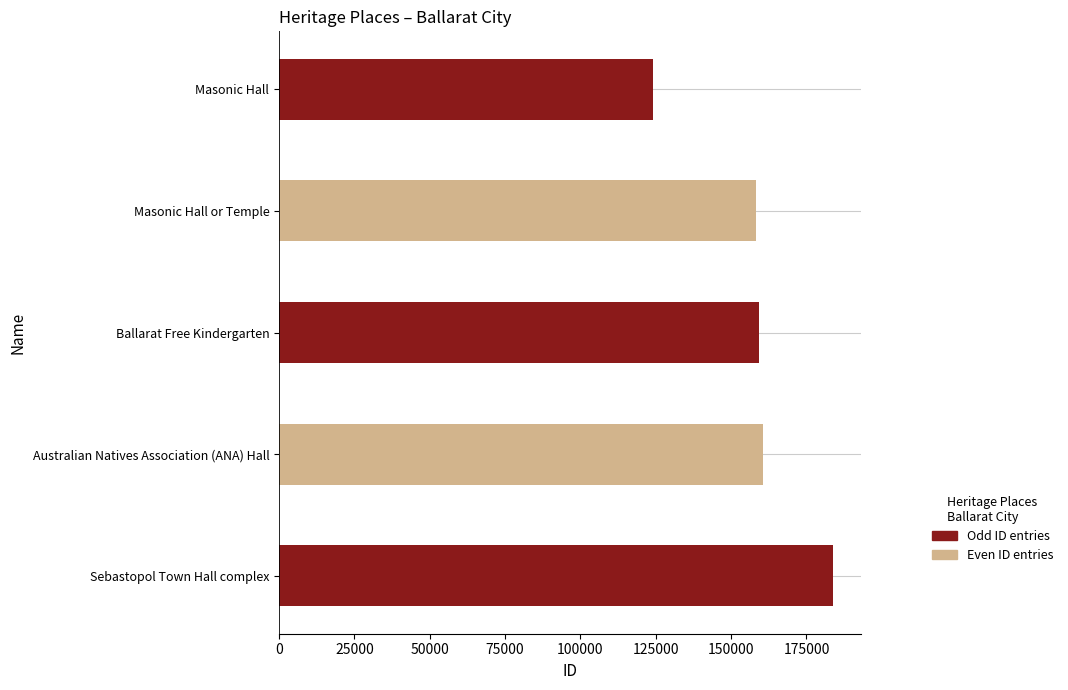

How many bars are there in total?

5